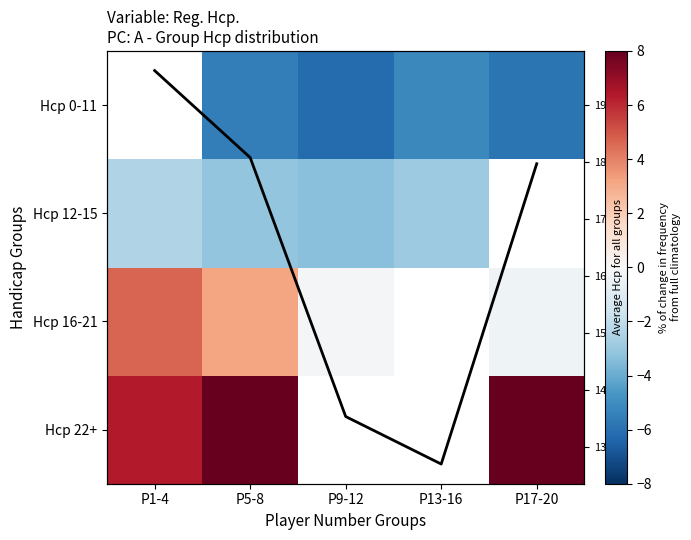

At how many categories does at least one series exceed 14?

3